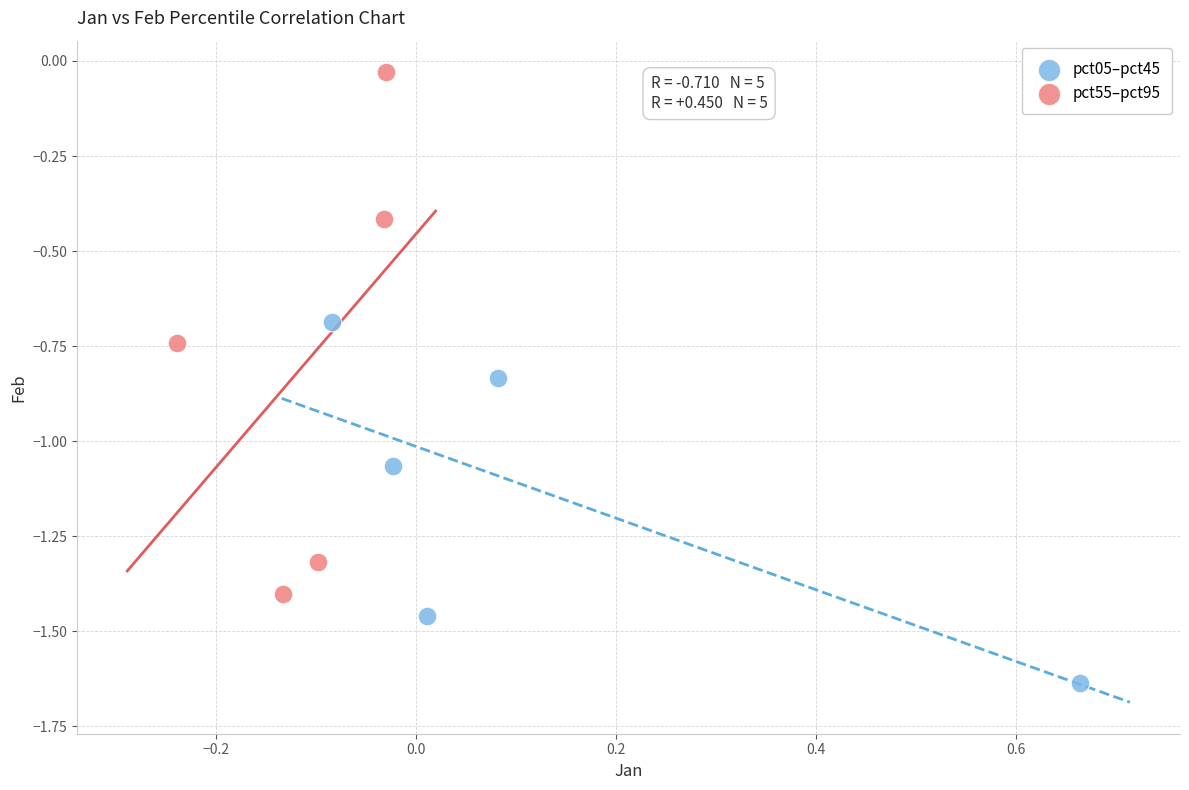

Which series contains the lowest Y value?

pct05–pct45